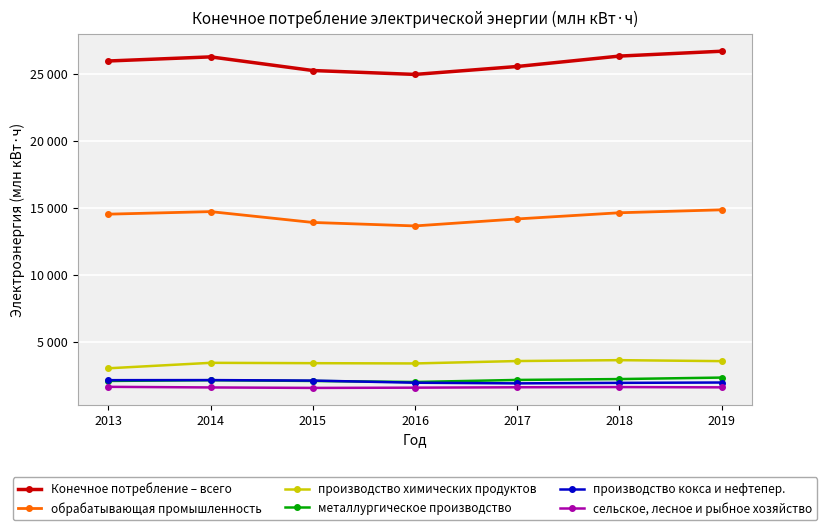

Reading left to right, transcribe all the data shown in this chart.

Конечное потребление – всего: 2013=25948	2014=26254	2015=25237	2016=24946	2017=25537	2018=26313	2019=26675
обрабатывающая промышленность: 2013=14529	2014=14718	2015=13911	2016=13652	2017=14172	2018=14633	2019=14852
производство химических продуктов: 2013=3039	2014=3446	2015=3420	2016=3400	2017=3579	2018=3645	2019=3572
металлургическое производство: 2013=2096	2014=2151	2015=2094	2016=2017	2017=2170	2018=2235	2019=2346
производство кокса и нефтепер.: 2013=2153	2014=2159	2015=2122	2016=1964	2017=1915	2018=1952	2019=1978
сельское, лесное и рыбное хозяйство: 2013=1656	2014=1611	2015=1576	2016=1594	2017=1624	2018=1638	2019=1618